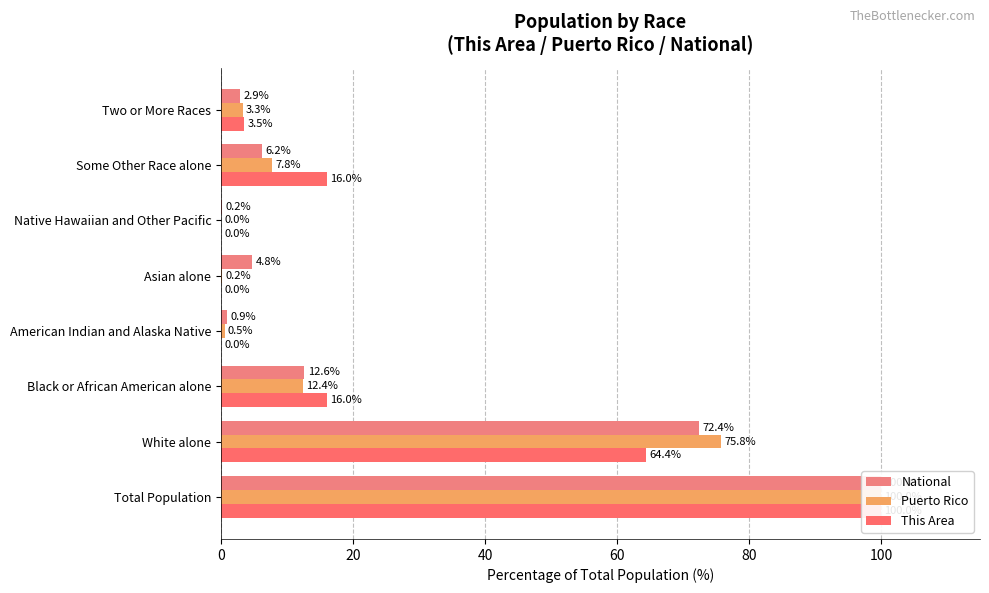

What is the maximum value shown in the chart?

100.0